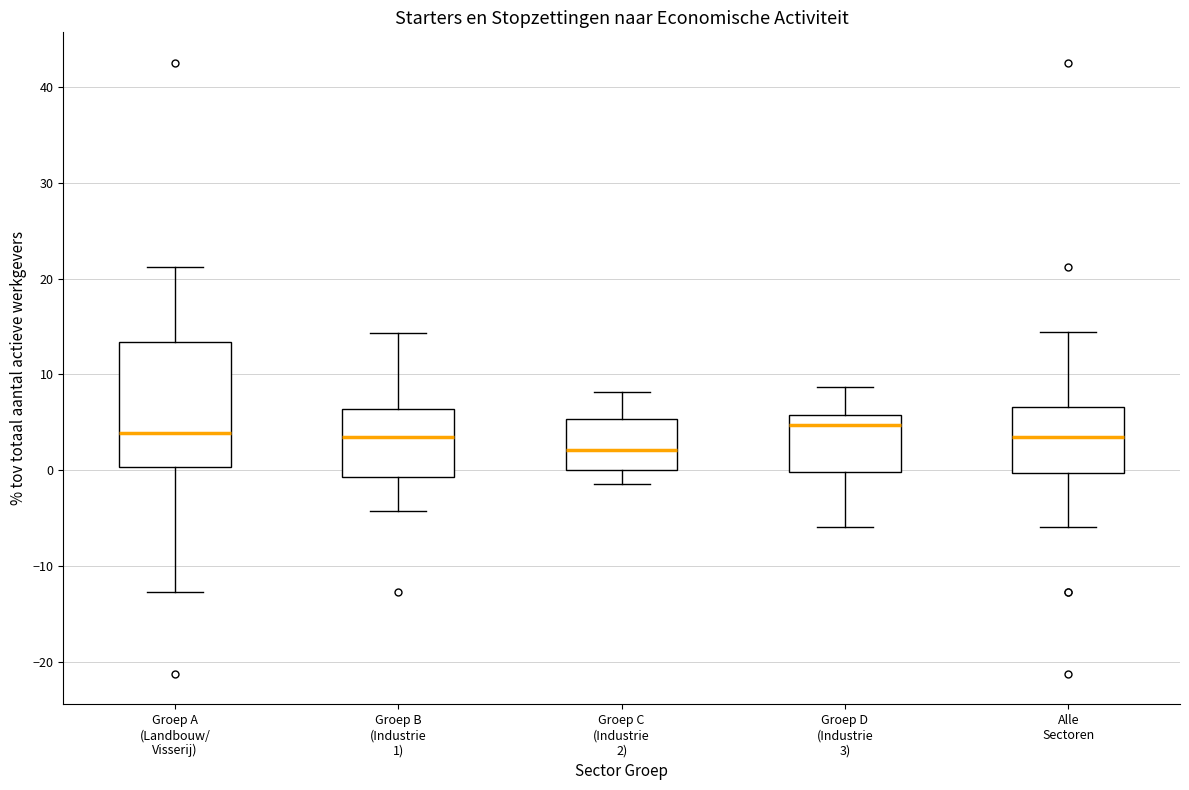

Reading left to right, transcribe this box plot: for each box, give where its median line is, the range the box spans, and where its two whiskers end, as read against the y-axis. The values are not printed on the chart, so give them approximately, as read against the axis.

Groep A (Landbouw/ Visserij): median 4, box 0 to 13, whiskers -13 to 21
Groep B (Industrie 1): median 3, box -1 to 6, whiskers -4 to 14
Groep C (Industrie 2): median 2, box 0 to 5, whiskers -1 to 8
Groep D (Industrie 3): median 5, box 0 to 6, whiskers -6 to 9
Alle Sectoren: median 3, box 0 to 7, whiskers -6 to 14